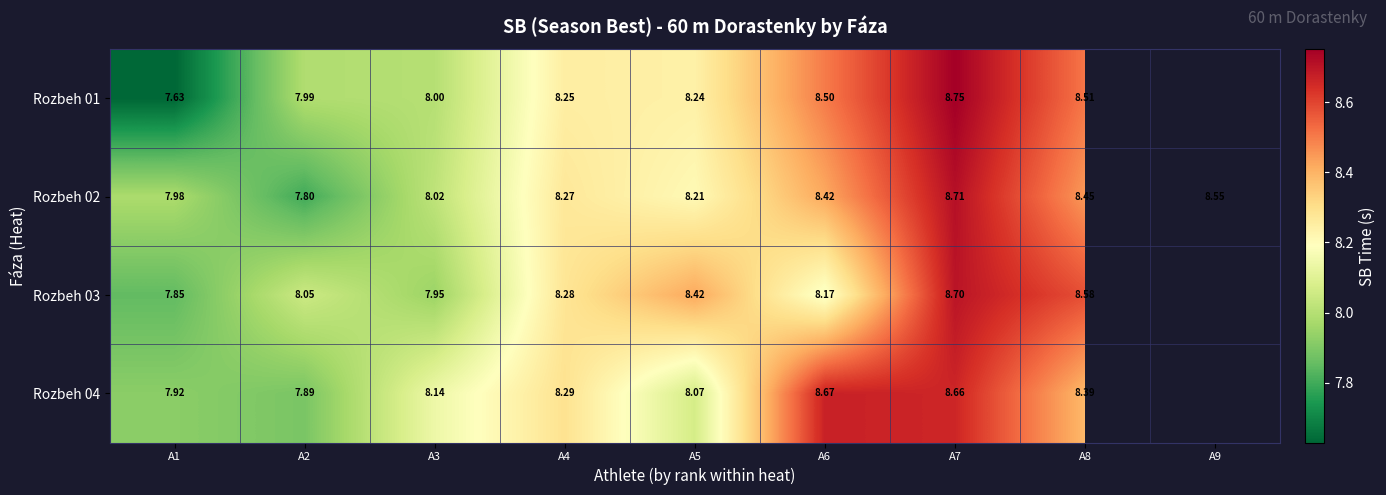

What is the greatest value displayed?

8.8